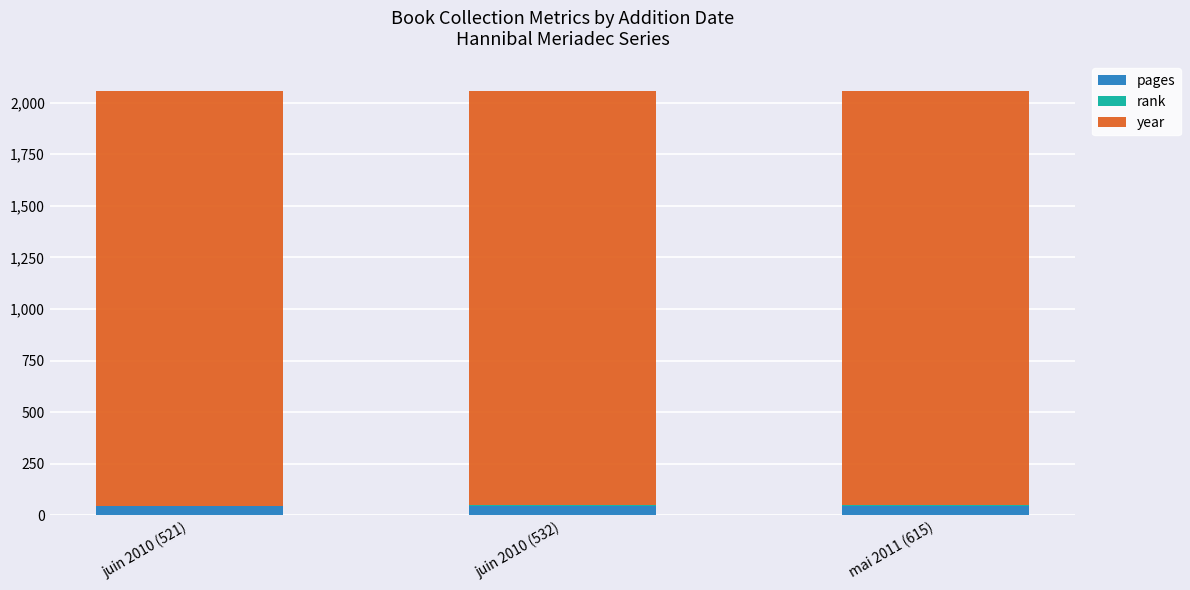

What is the sum of all pages values?

138